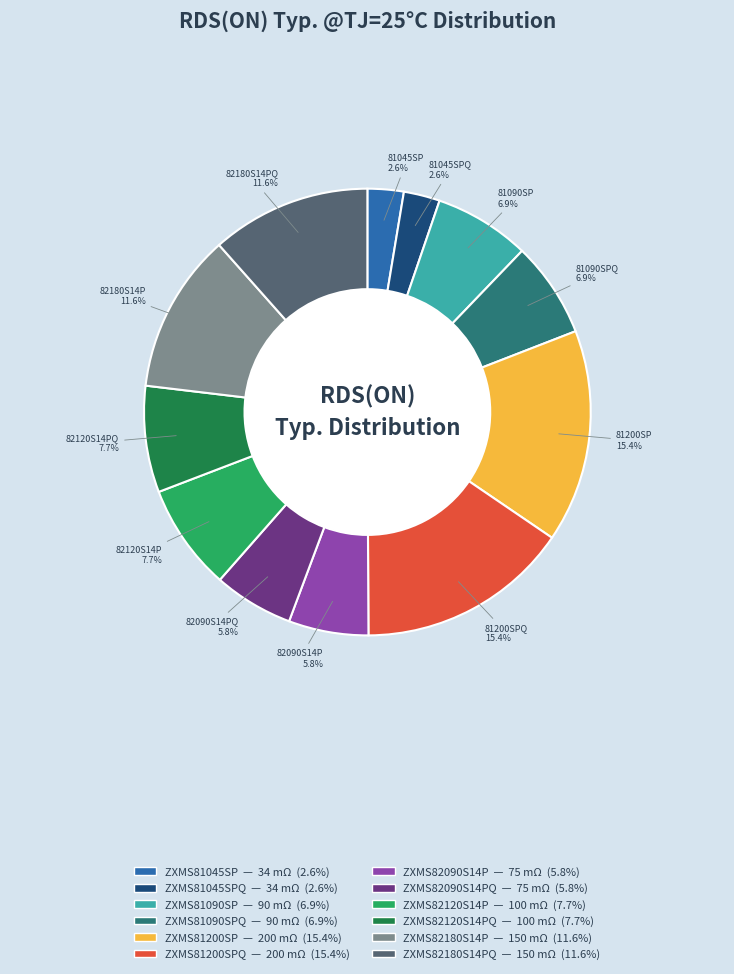

To the nearest percent, what is the average slice percentage?

8%